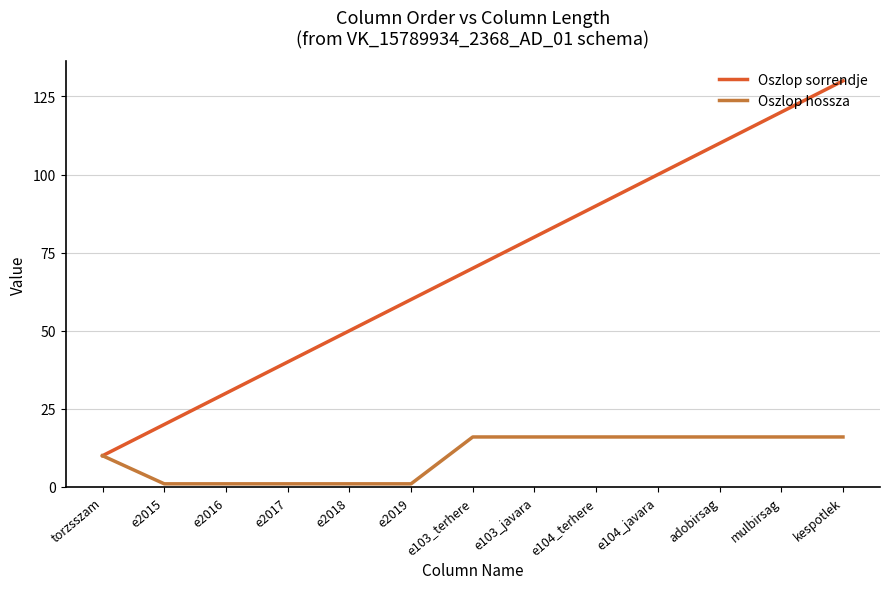

What position from the right is e103_javara?

6